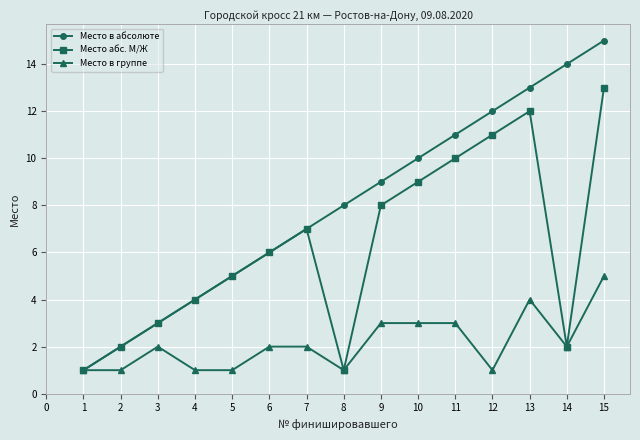

Does the chart have visible grid lines?

Yes